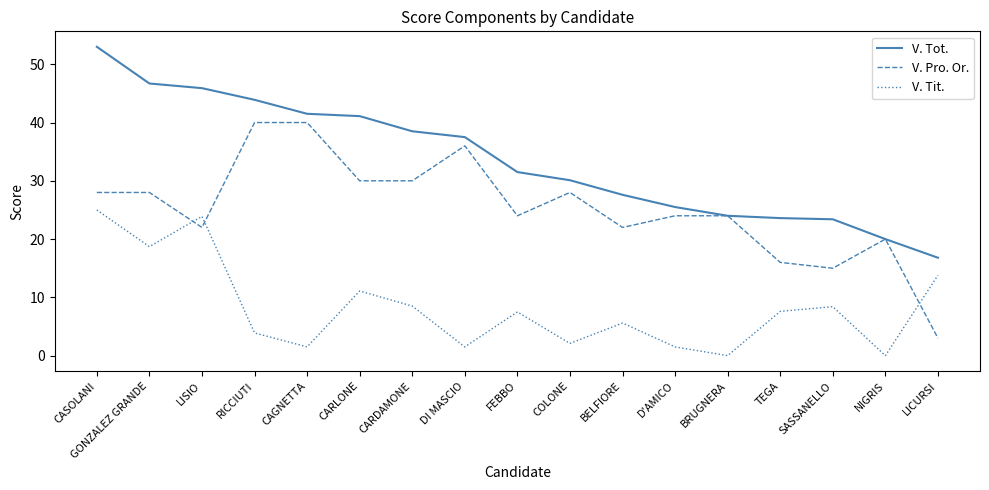

Where is the first local maximum for V. Tit.?

LISIO